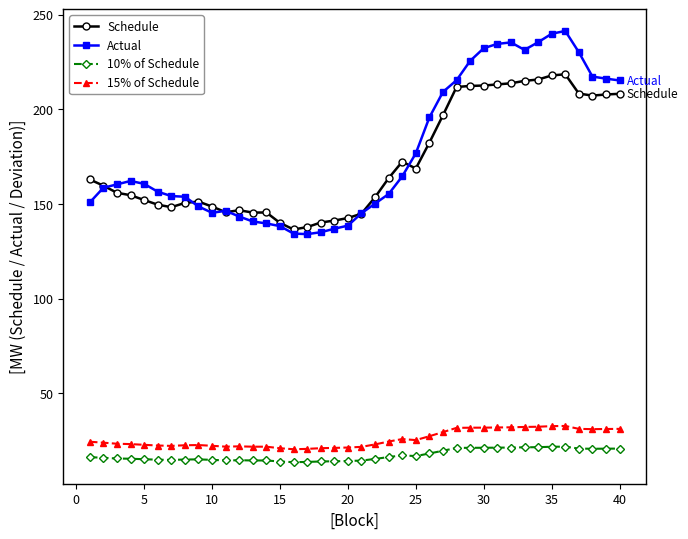

Which series has the widest spread of values?

Actual